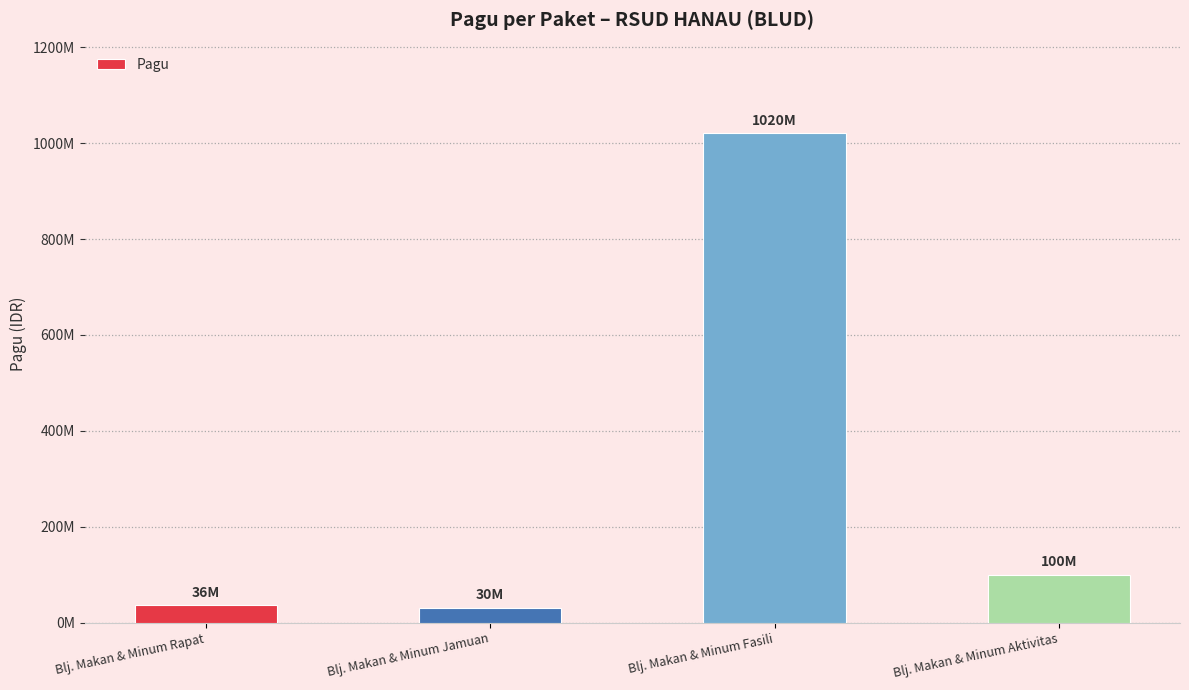

Rank the categories by value from highest to lowest.

Blj. Makan & Minum Fasili, Blj. Makan & Minum Aktivitas, Blj. Makan & Minum Rapat, Blj. Makan & Minum Jamuan